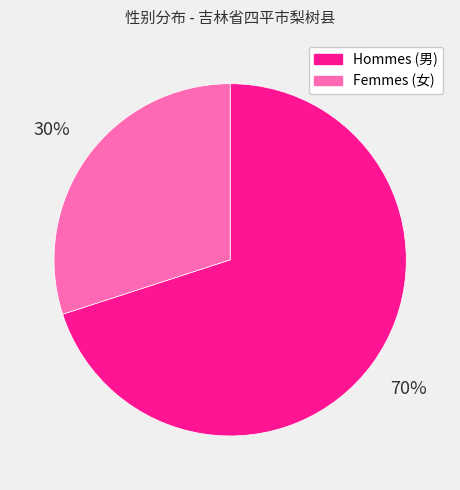

Is there any slice that represents more than half of the pie?

Yes